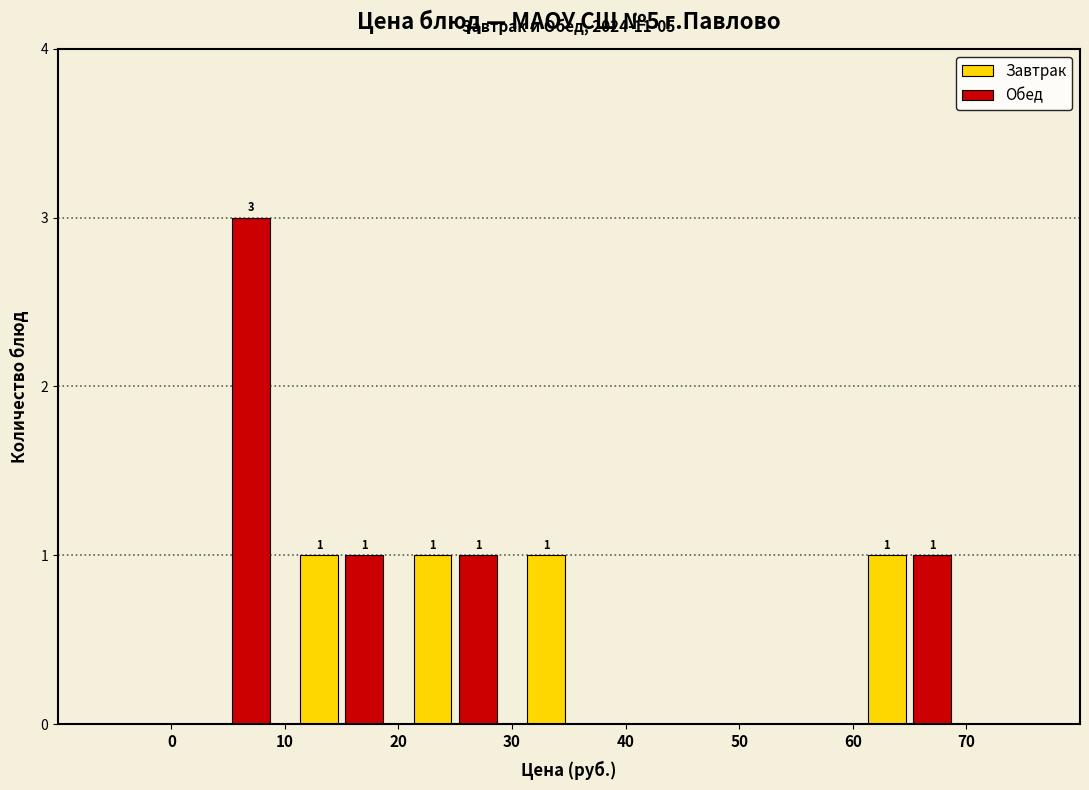

In the Обед series, which range on the x-axis has the tallest bar?

0 to 10